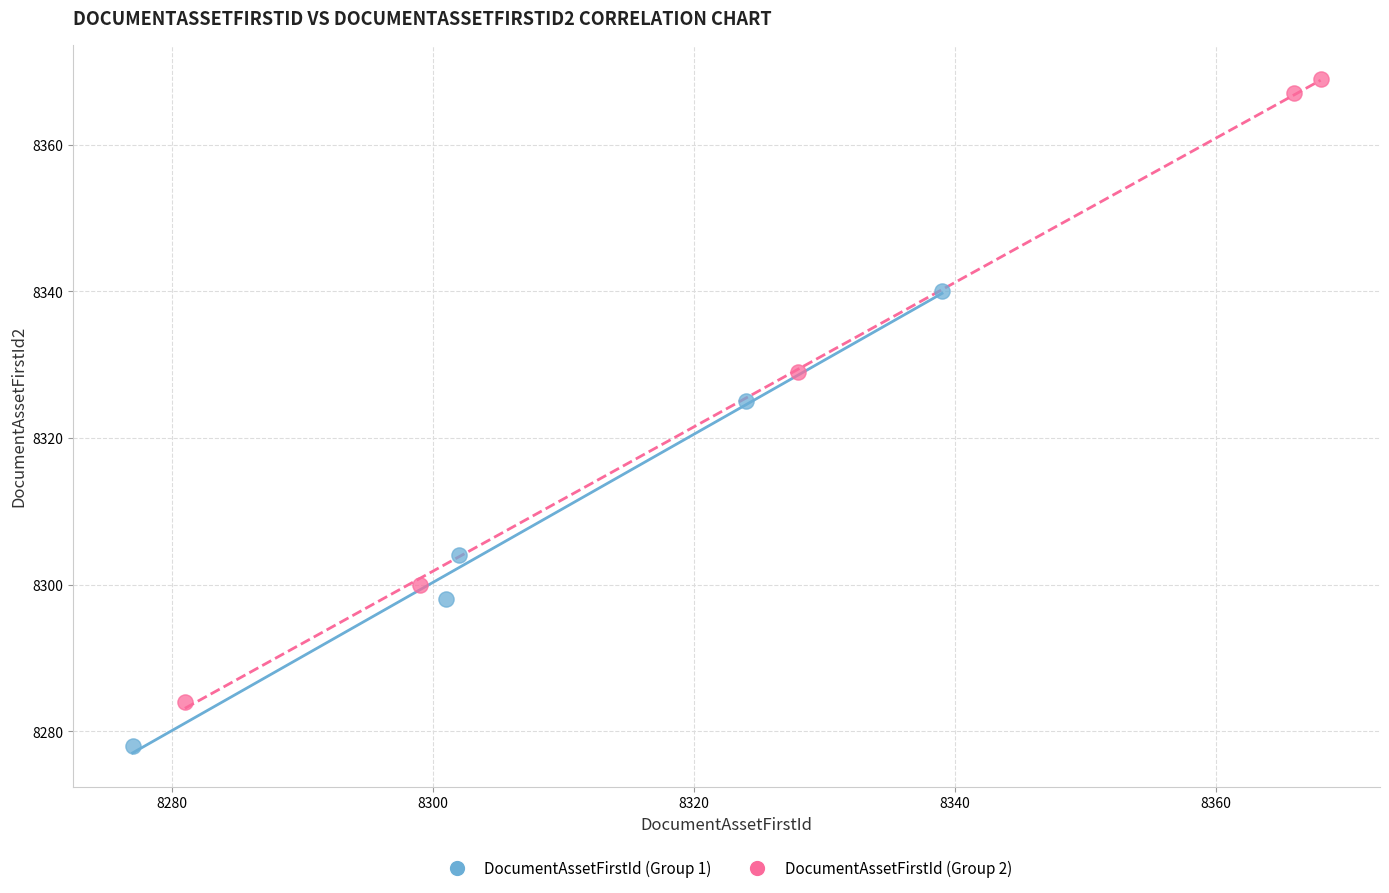

Which series contains the highest Y value?

DocumentAssetFirstId (Group 2)